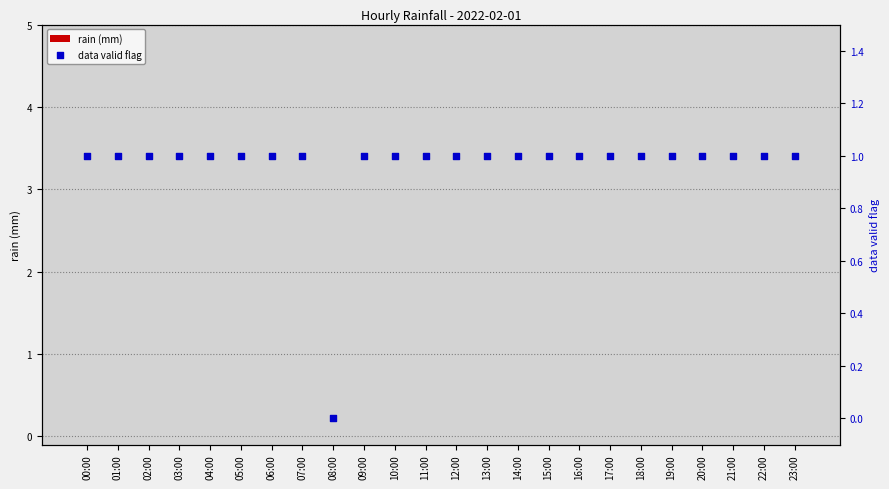

Is the value of data valid flag at 13:00 greater than the value of rain (mm) at 03:00?

Yes